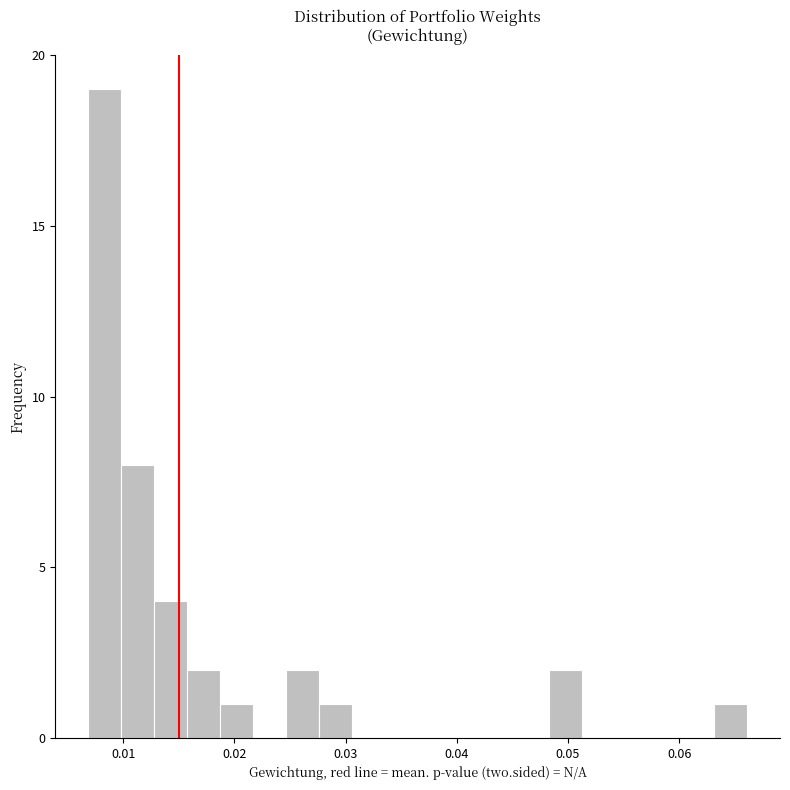

Around what value on the x-axis is the tallest bar? Give the approximate position of its centre, as read against the axis.

0.008